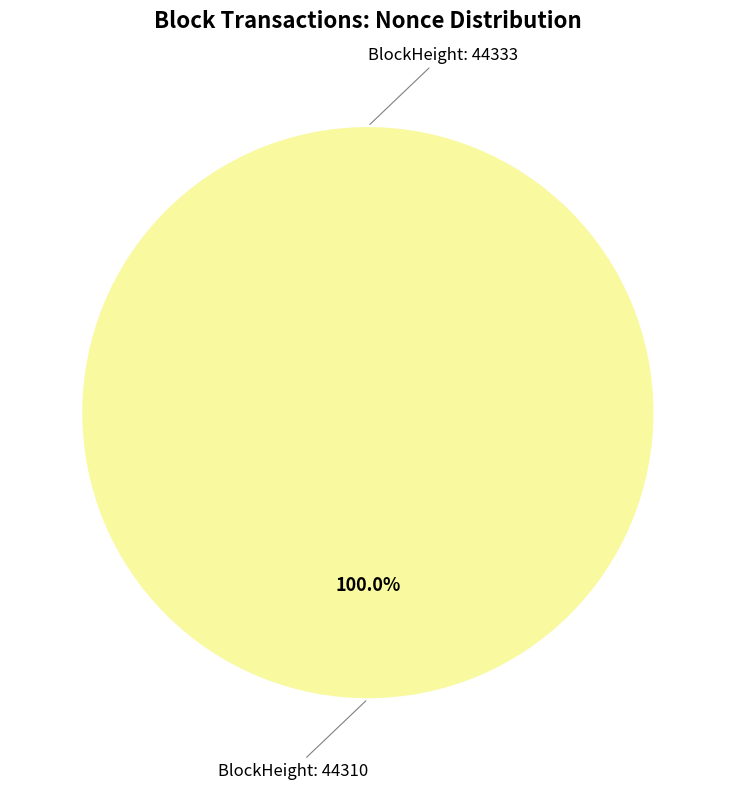

Is it true that 44310 is 99% of the pie?

False